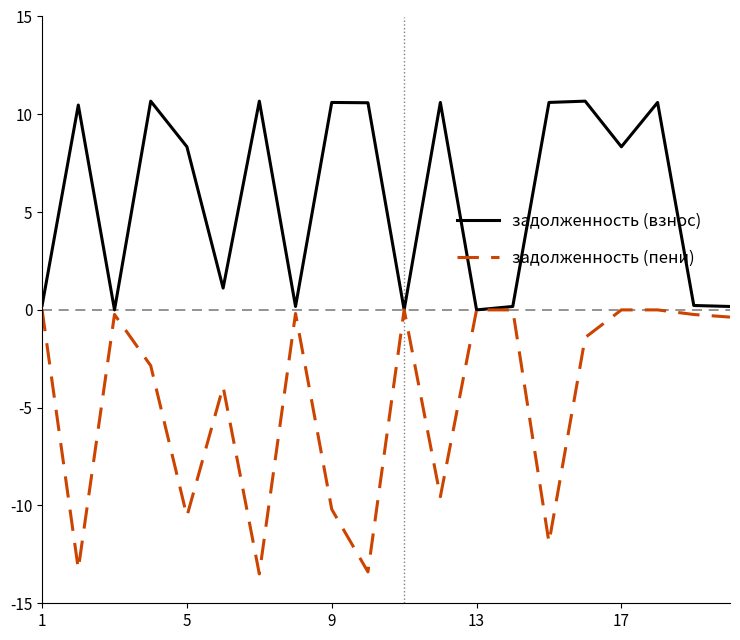

Which series has the widest spread of values?

задолженность (пени)